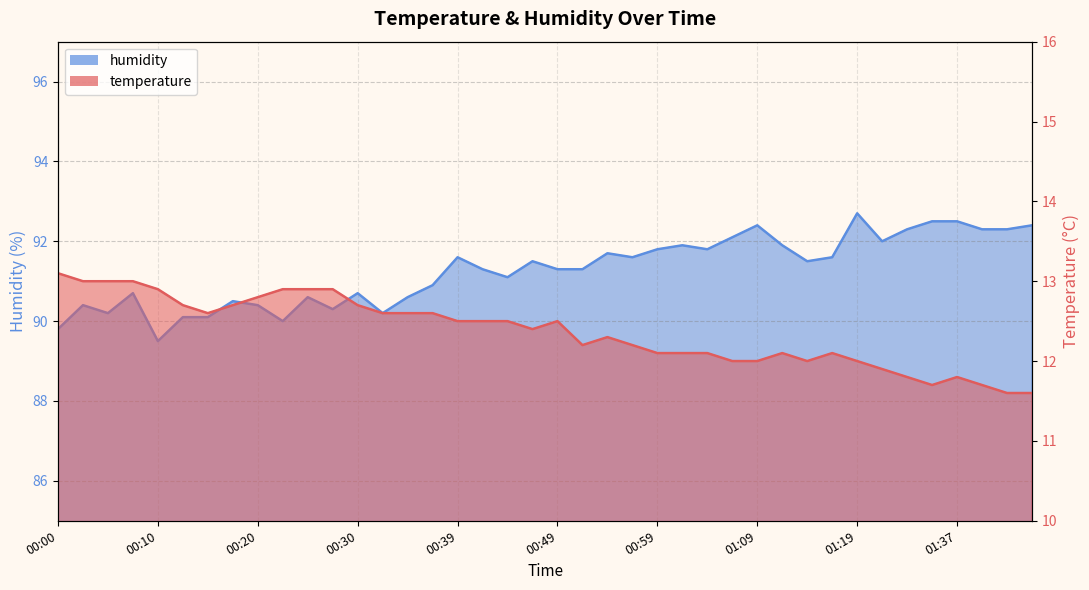

What is the label of the 16th point from the right?

00:59